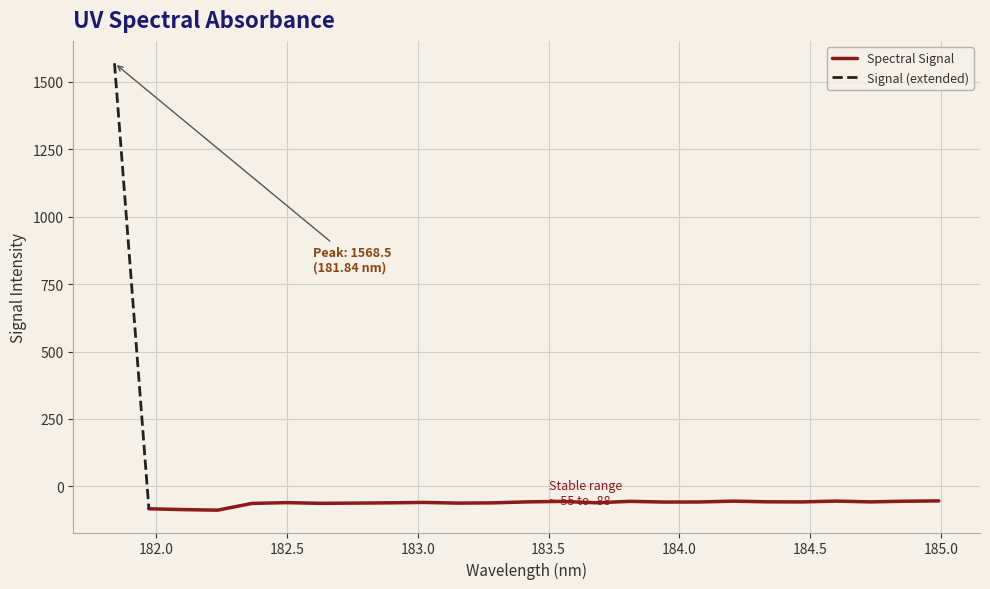

What is the value of the 20th point from the left?

-57.2